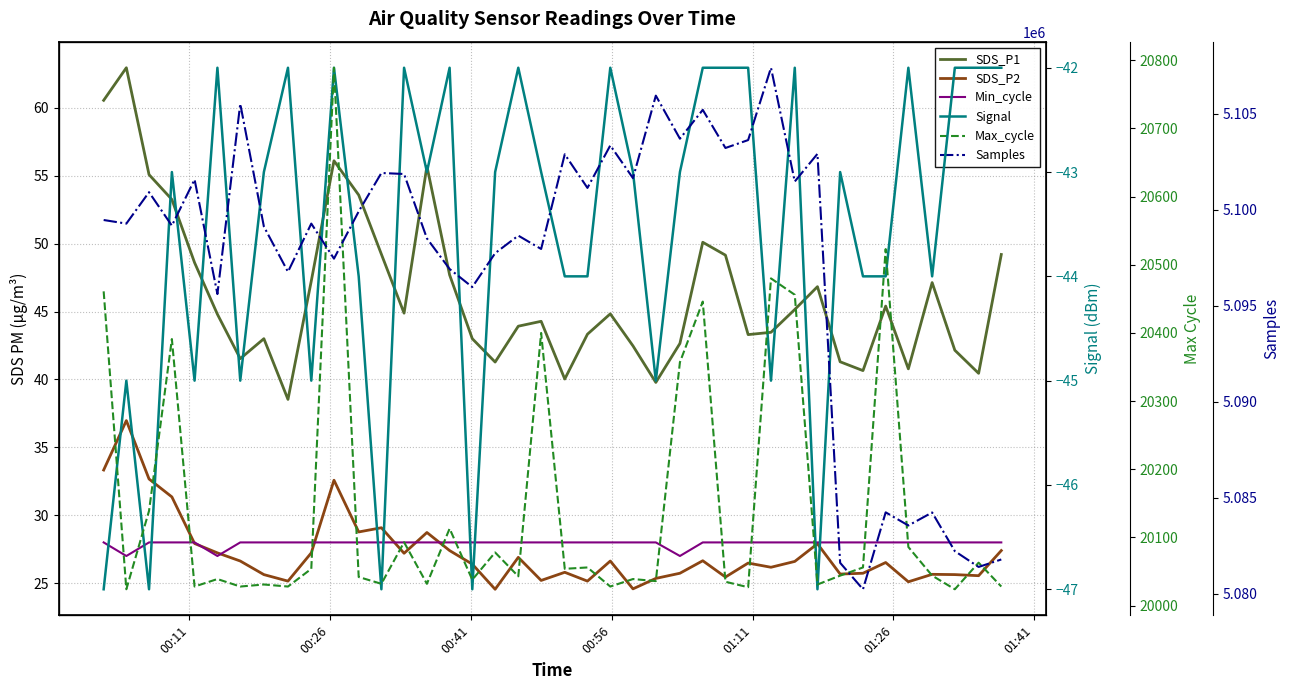

What is the spread (max minus min) of values at 00:41?

5100955.0